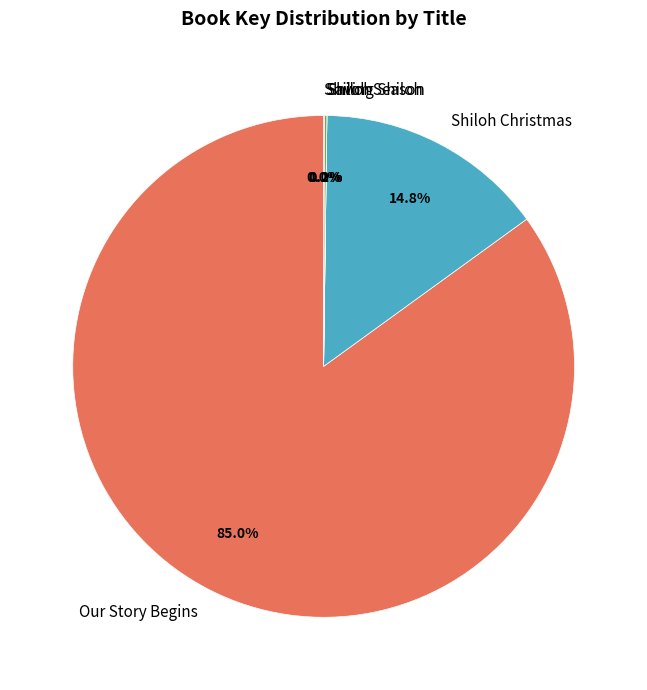

Does any single category account for the majority?

Yes